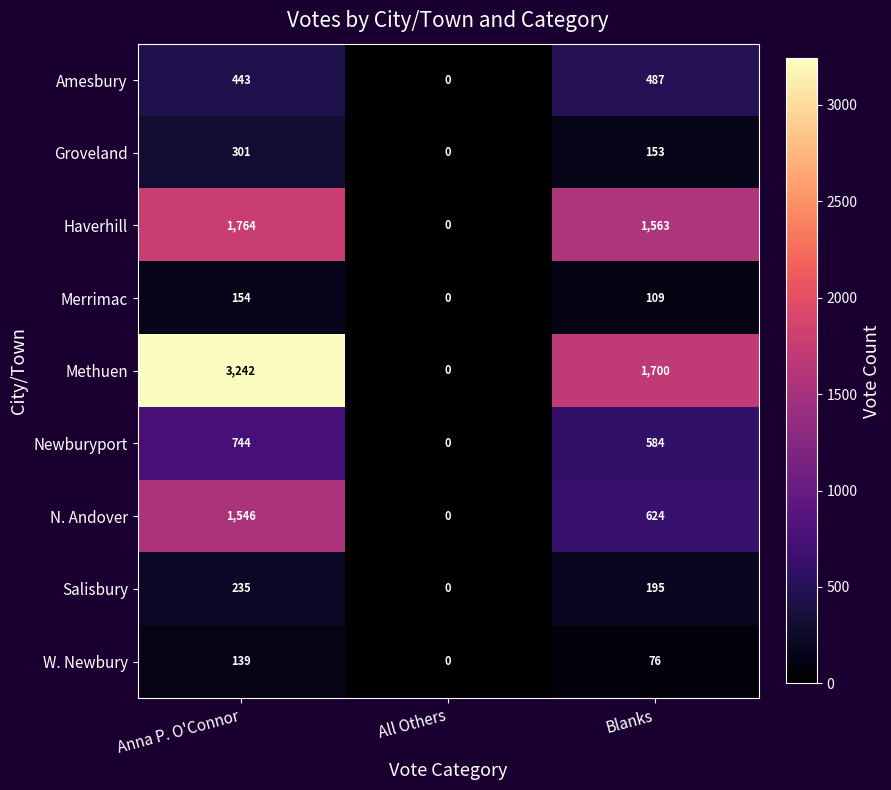

Read the N. Andover value at Anna P. O'Connor, to the nearest 50.

1550